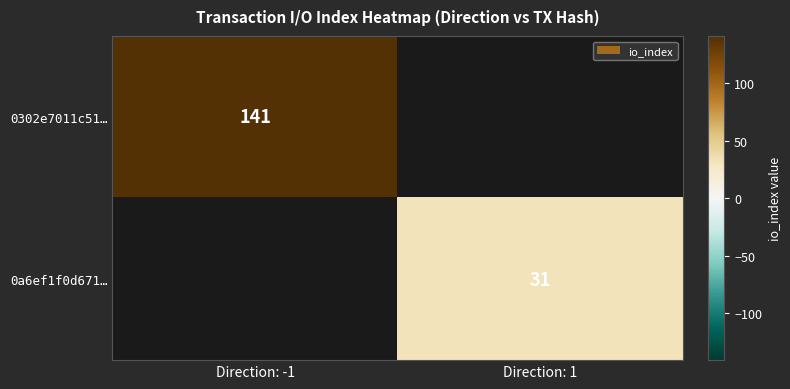

True or false: 0302e7011c51… has a value of 54.0 at Direction: -1.

False